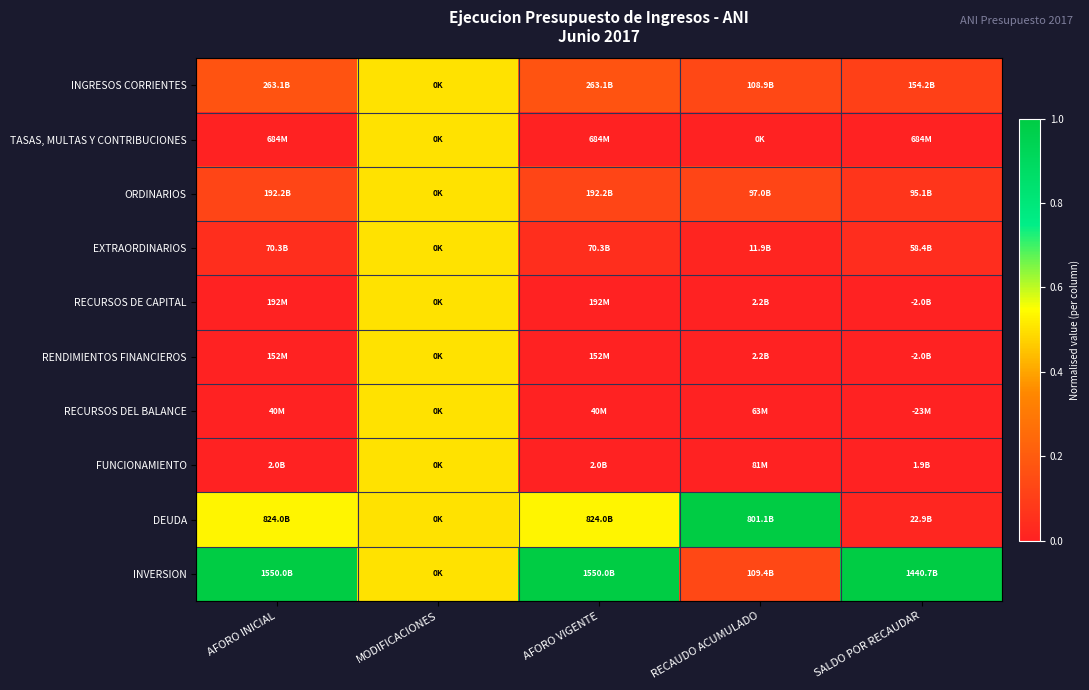

What is the spread (max minus min) of values at RECAUDO ACUMULADO?

1.0